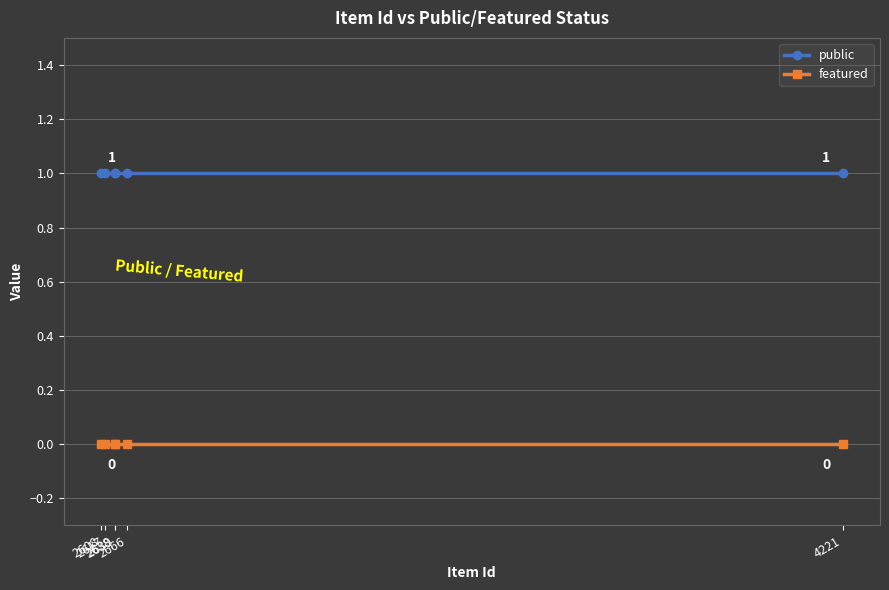

At which label is public closest to 1?

4221